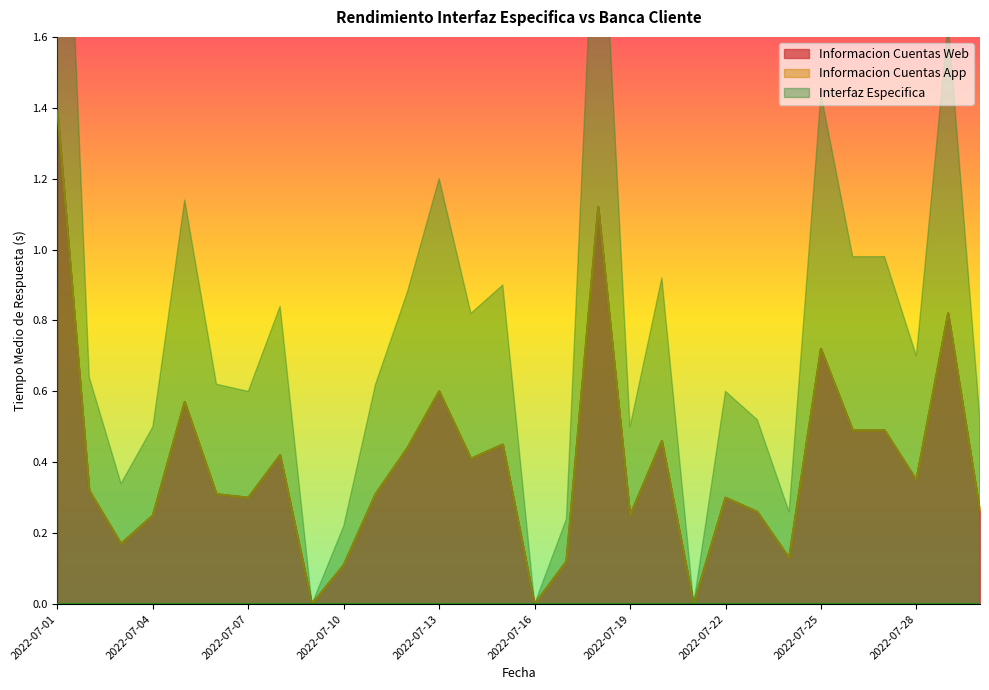

Where is Informacion Cuentas App nearest to the value 0?

2022-07-09